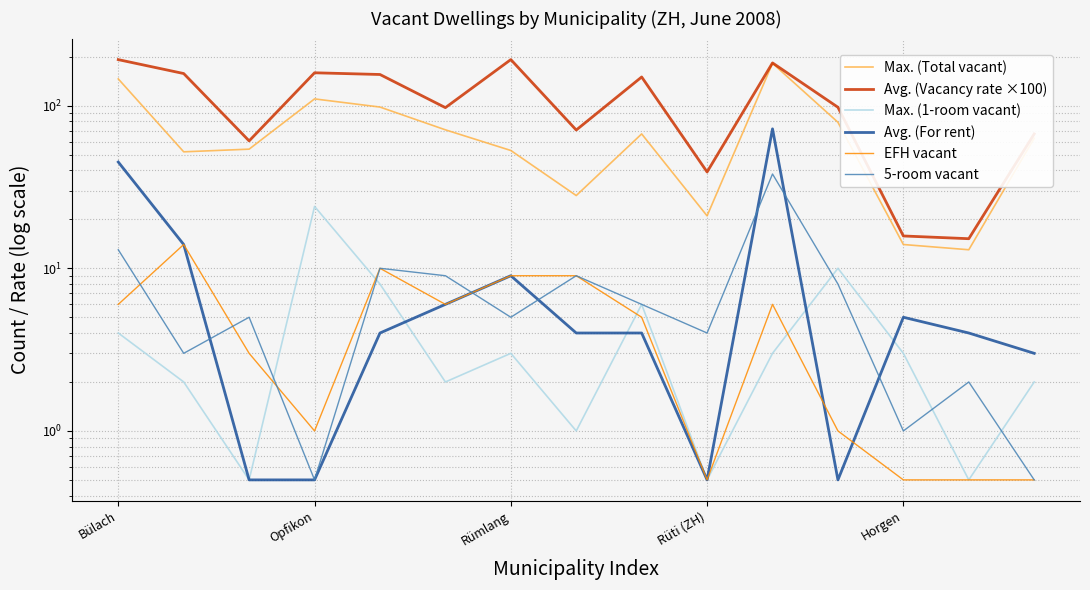

Count the number of data series in this chart.

6